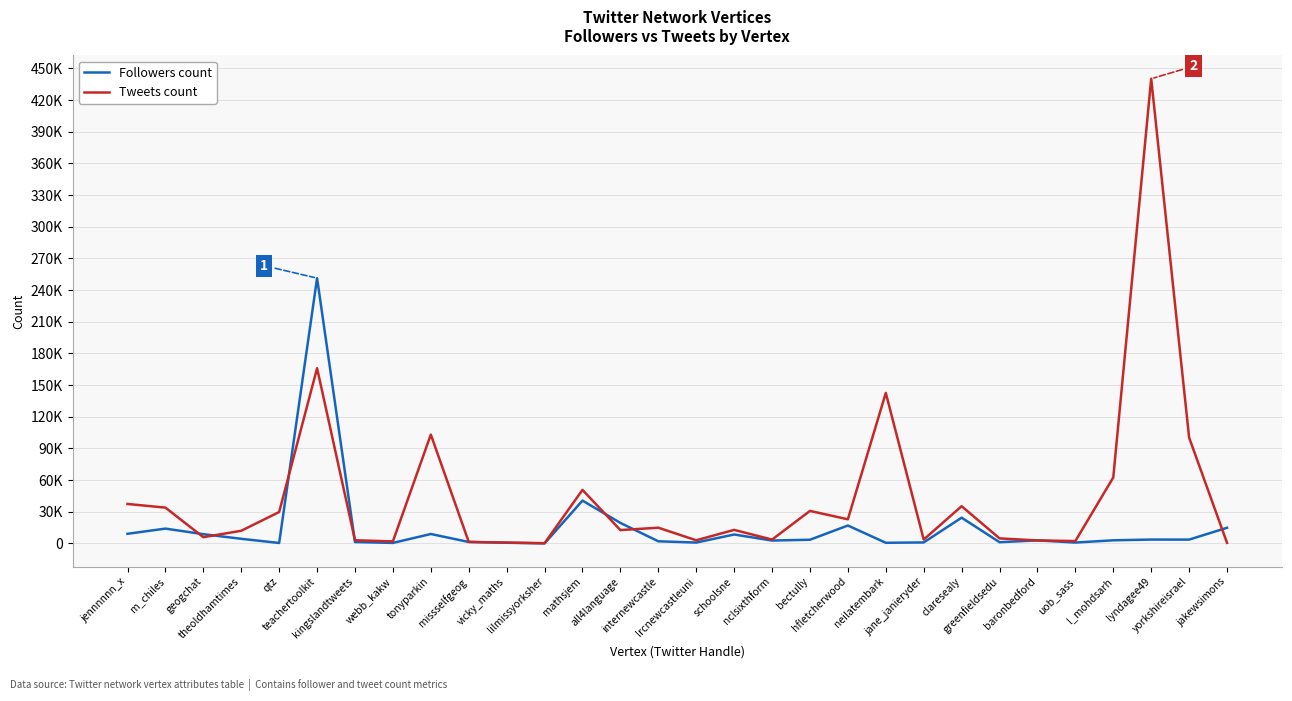

At how many categories does at least one series exceed 112329?

3